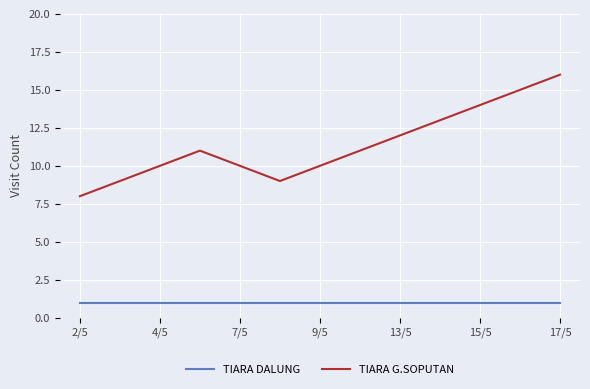

What is the greatest value displayed?

16